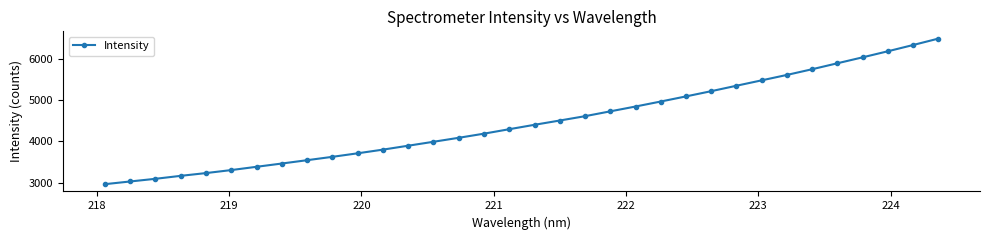

What is the value of the 7th point from the left?

3381.2